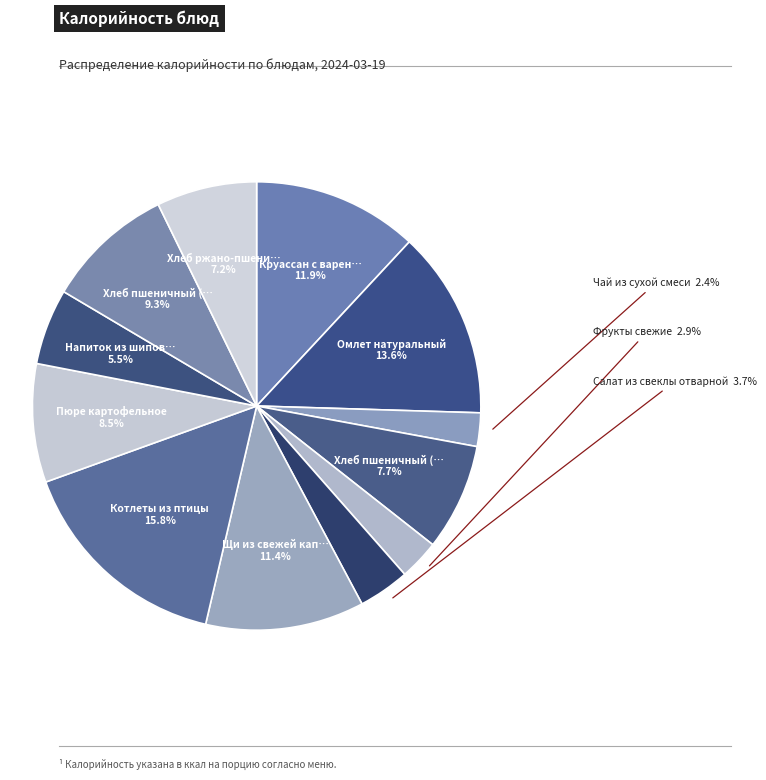

Which category has the smallest portion of the pie?

Чай из сухой смеси